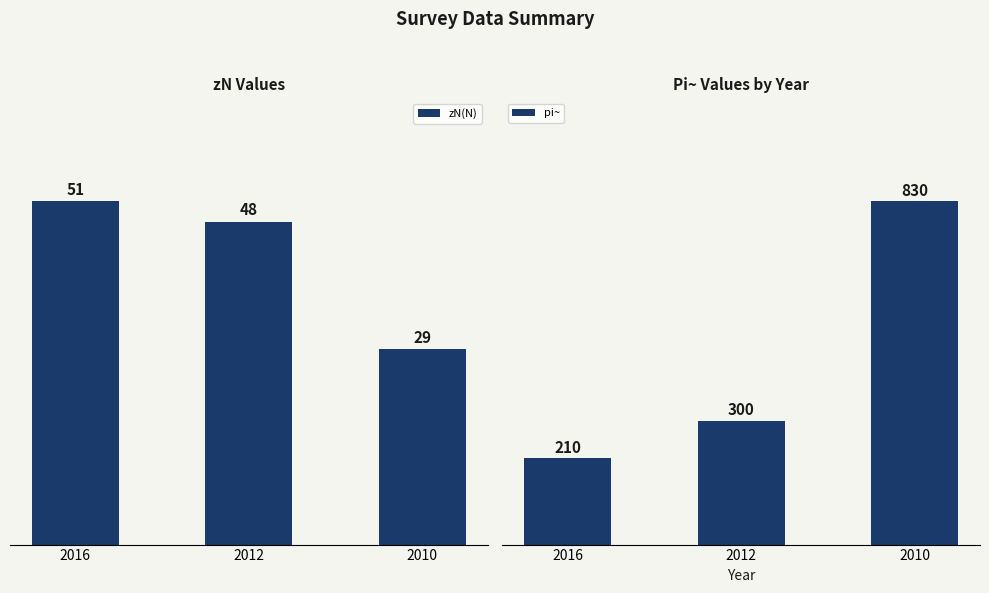

What are all the series names shown in the legend?

zN(N), pi~